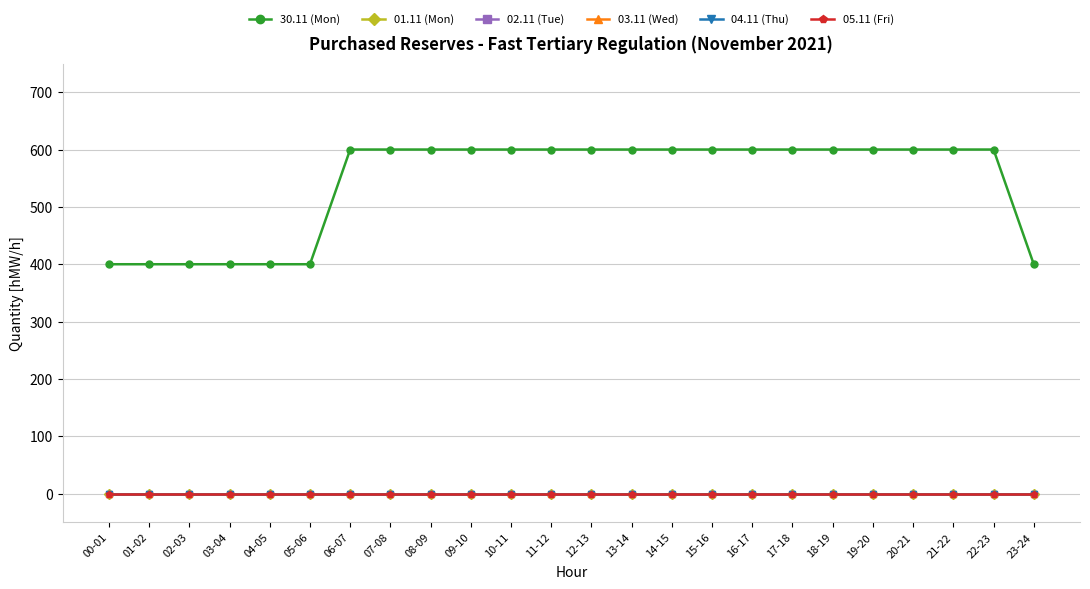

Is this an area chart (filled region under the line)?

No